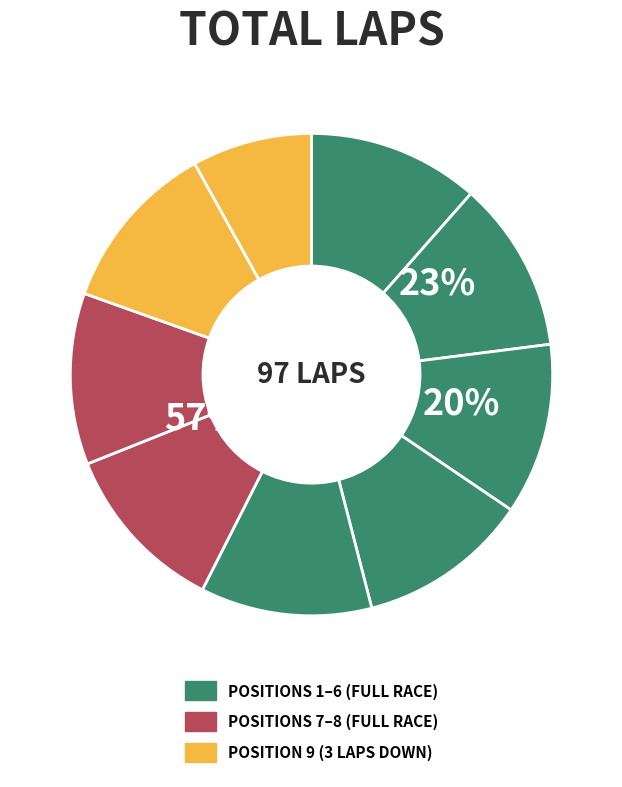

How many segments does this pie chart have?

9